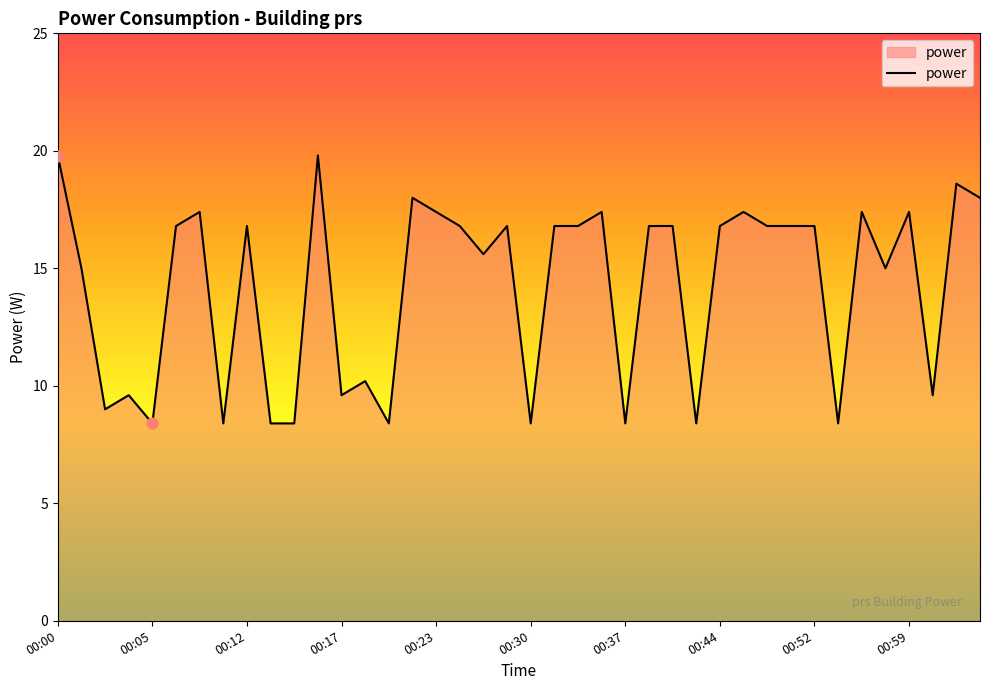

What is the difference between the maximum and minimum values?

11.4